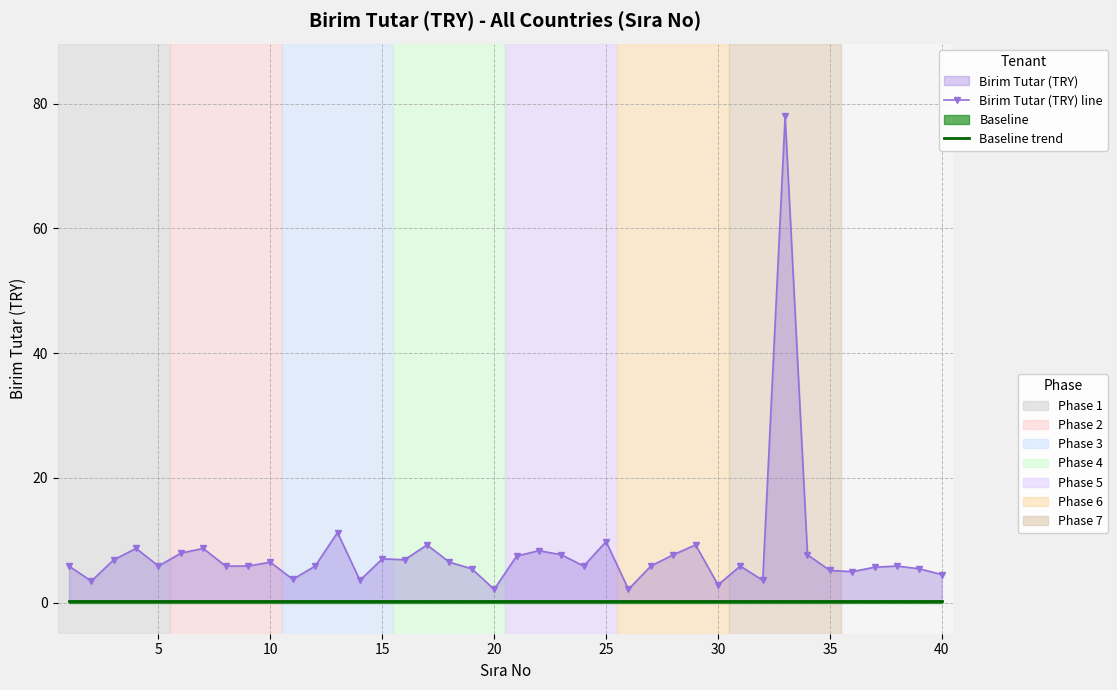

True or false: Birim Tutar (TRY) line and Baseline trend cross at least once.

False